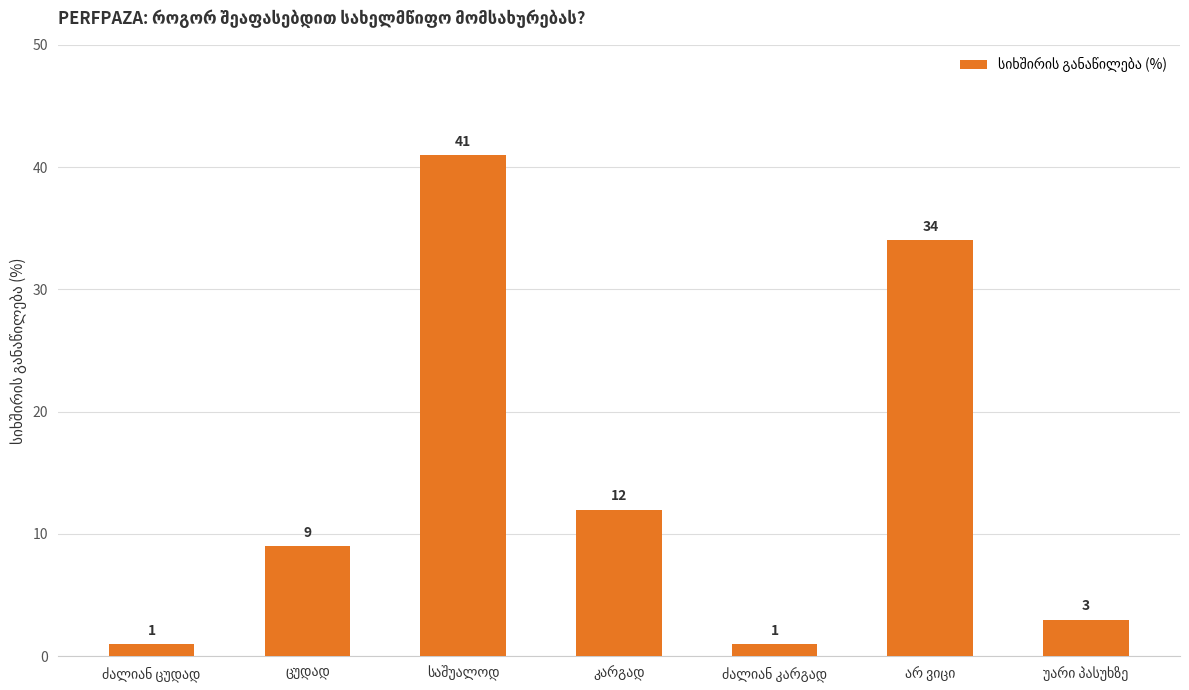

Count the number of data series in this chart.

1